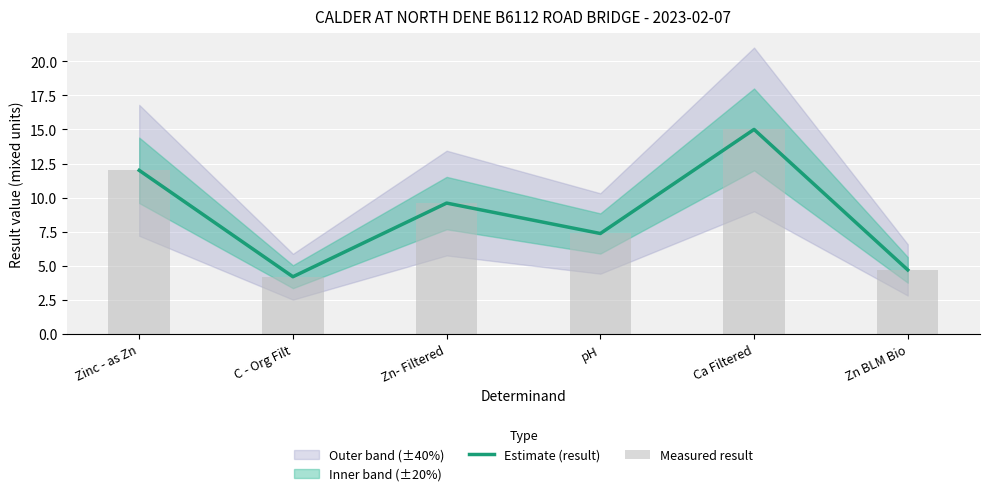

What is the label of the 3rd bar from the left?

Zn- Filtered